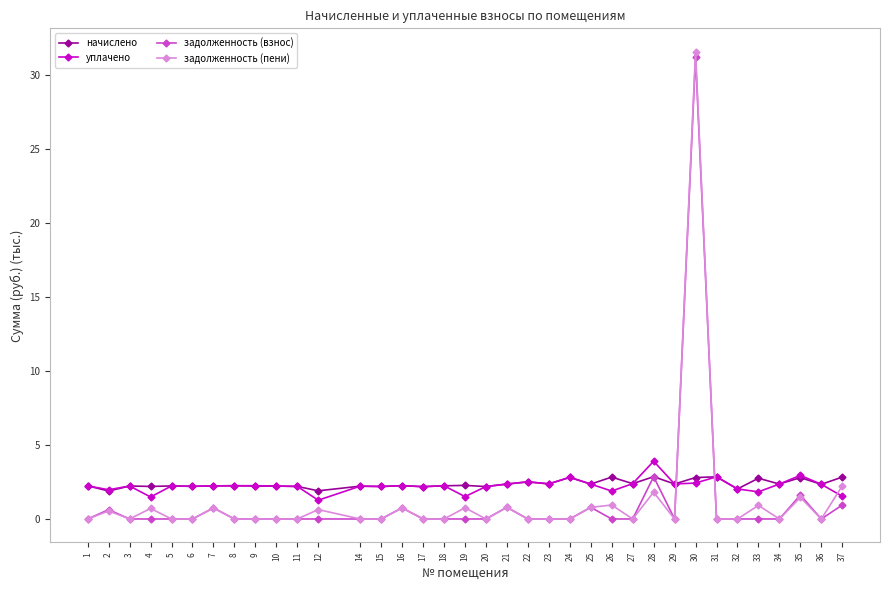

At which label does задолженность (пени) reach its peak?

30